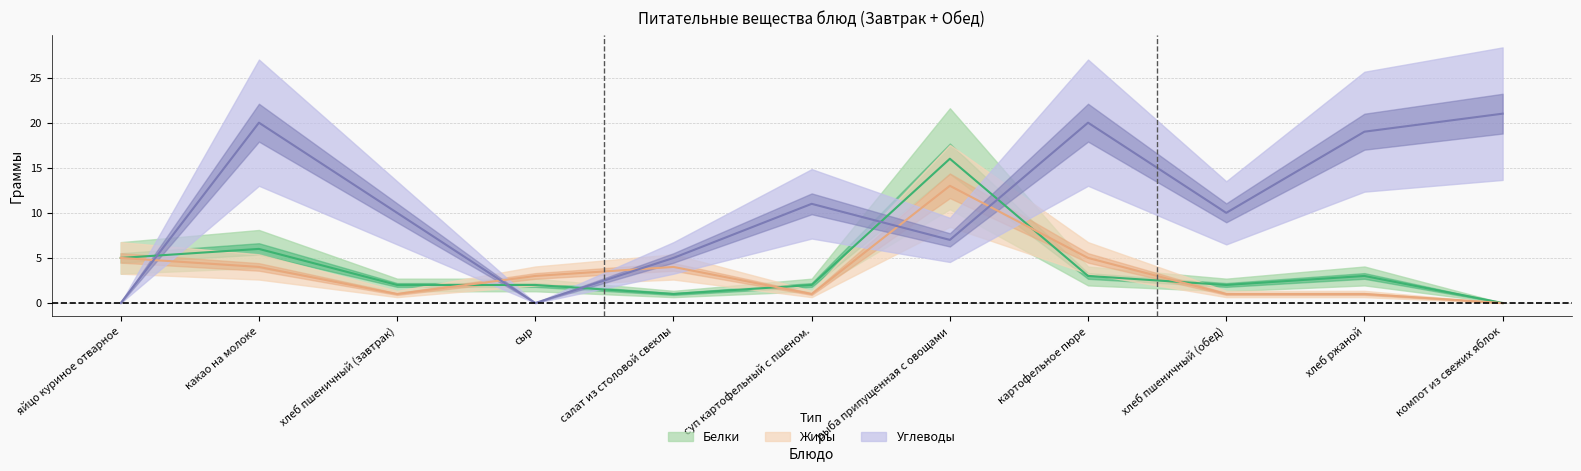

Reading left to right, extract all data points from this chart.

Белки: яйцо куриное отварное=5	какао на молоке=6	хлеб пшеничный (завтрак)=2	сыр=2	салат из столовой свеклы=1	суп картофельный с пшеном.=2	рыба припущенная с овощами=16	картофельное пюре=3	хлеб пшеничный (обед)=2	хлеб ржаной=3	компот из свежих яблок=0
Жиры: яйцо куриное отварное=5	какао на молоке=4	хлеб пшеничный (завтрак)=1	сыр=3	салат из столовой свеклы=4	суп картофельный с пшеном.=1	рыба припущенная с овощами=13	картофельное пюре=5	хлеб пшеничный (обед)=1	хлеб ржаной=1	компот из свежих яблок=0
Углеводы: яйцо куриное отварное=0	какао на молоке=20	хлеб пшеничный (завтрак)=10	сыр=0	салат из столовой свеклы=5	суп картофельный с пшеном.=11	рыба припущенная с овощами=7	картофельное пюре=20	хлеб пшеничный (обед)=10	хлеб ржаной=19	компот из свежих яблок=21